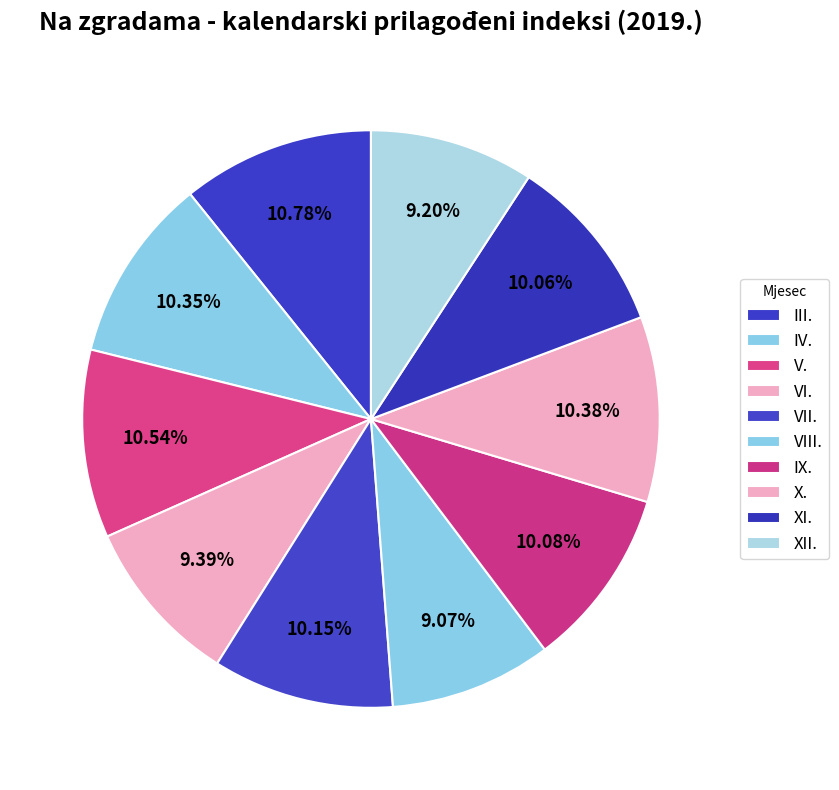

To the nearest percent, what portion does XII. represent?

9%